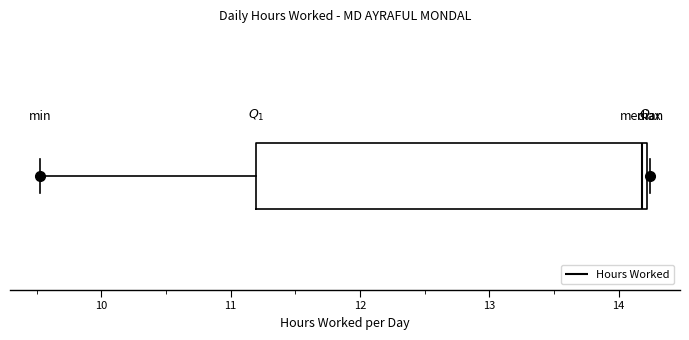

Where is the right edge of the box on the x-axis? The values are not printed on the chart, so give them approximately, as read against the axis.

14.2